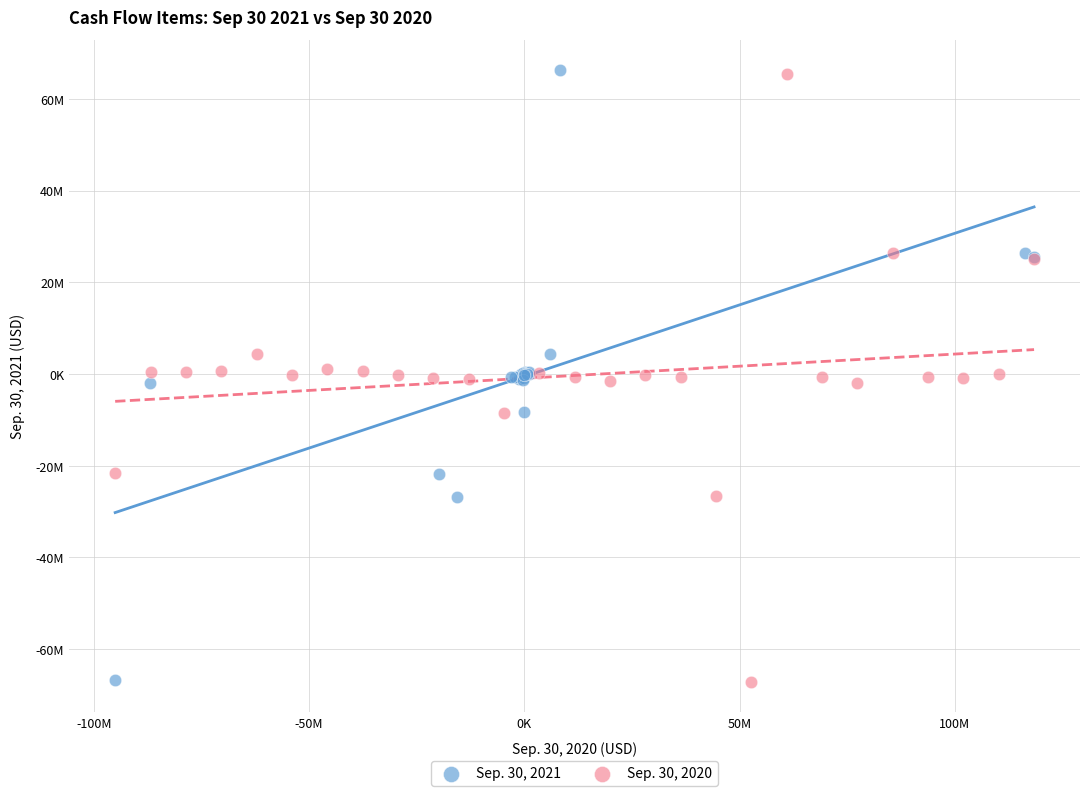

Which series has the widest spread of Y values?

Sep. 30, 2021